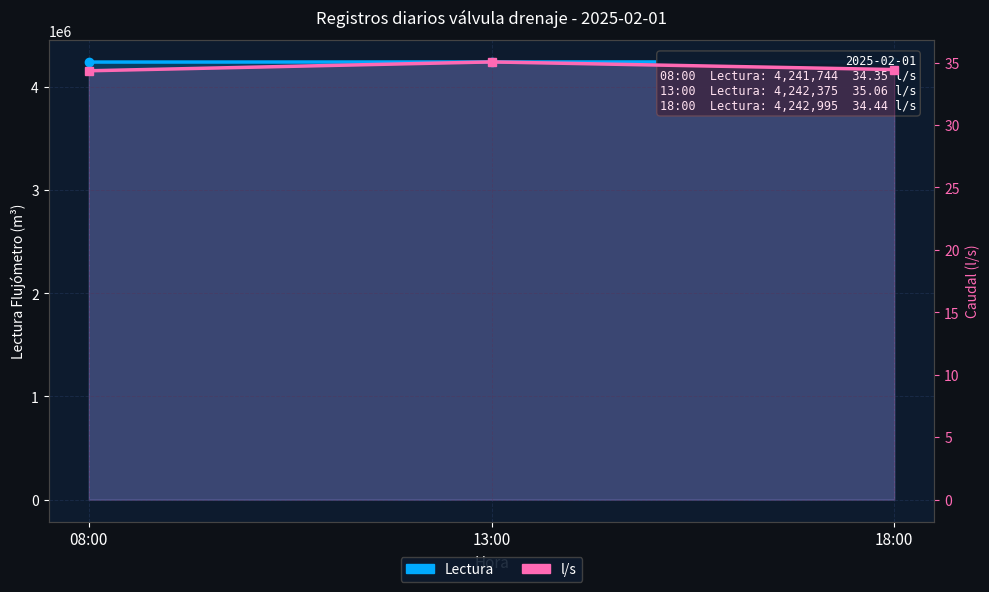

What is the label of the 1st point from the right?

18:00